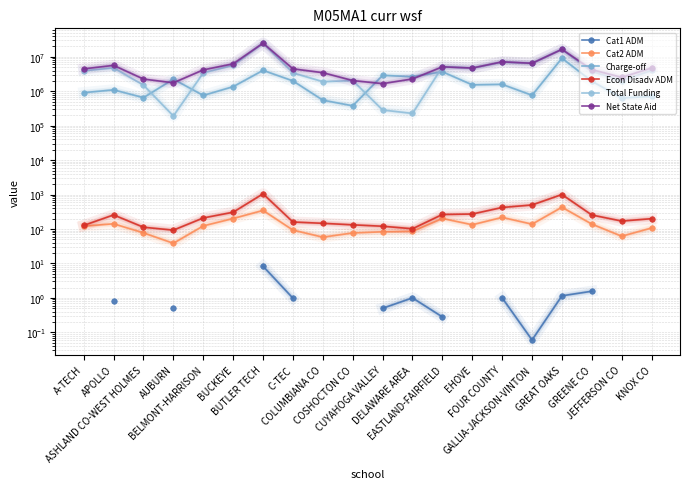

What is the difference between the highest and lowest values at GREENE CO?

4242882.4